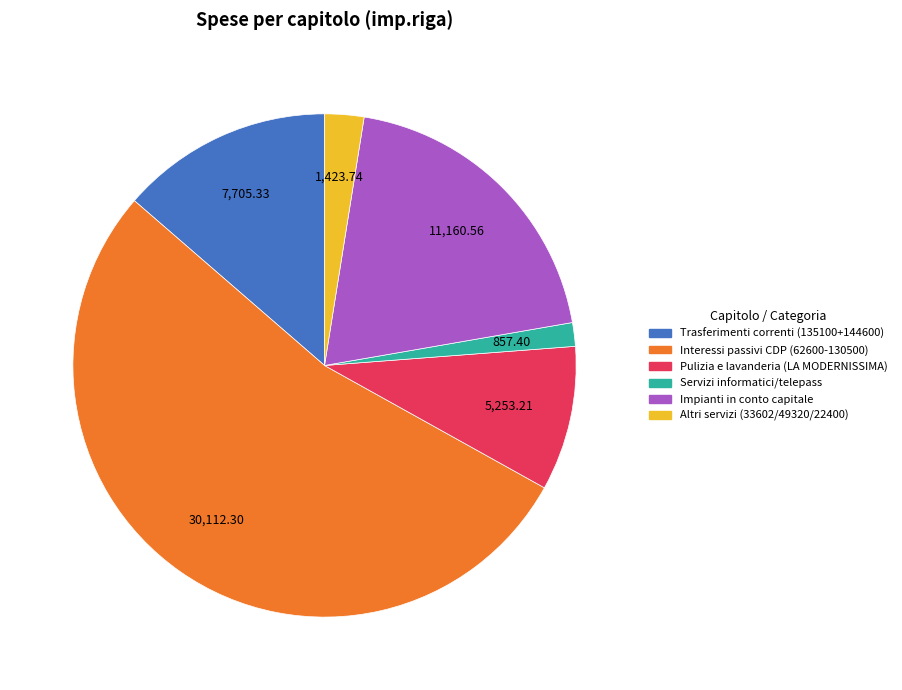

Combined, do Trasferimenti correnti (135100+144600) and Impianti in conto capitale account for over 50%?

No